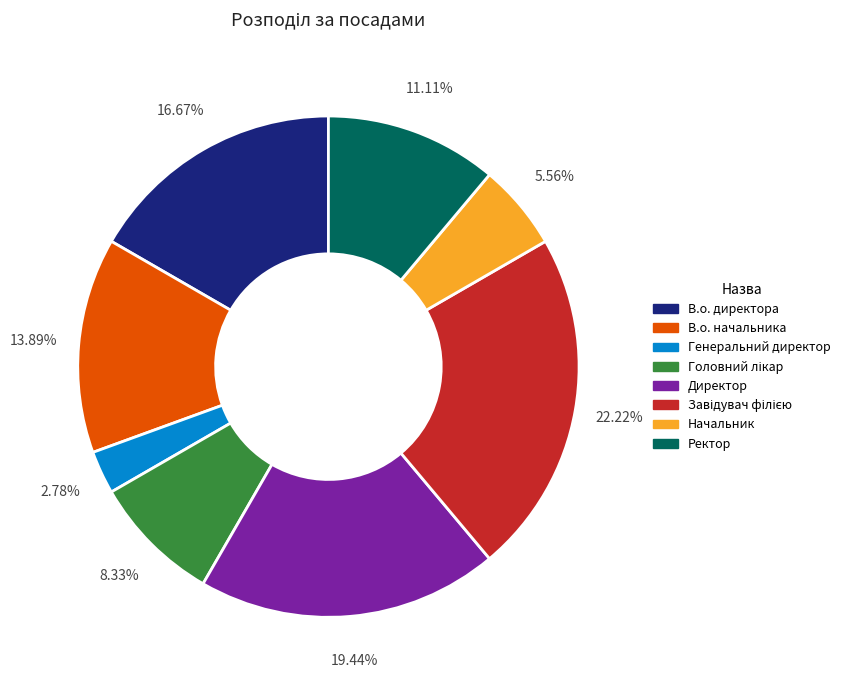

Does Генеральний директор account for over 50% of the chart?

No